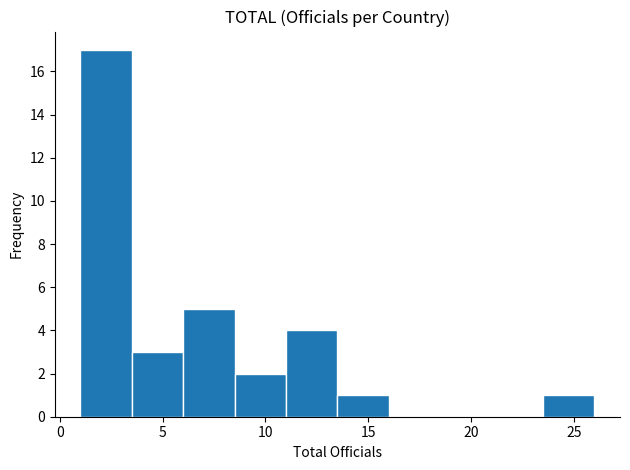

Reading left to right, transcribe this chart: for each bar, give the range it covers on the x-axis and its height. The values are not printed on the chart, so give them approximately, as read against the axis.

1.0 to 3.5: 17
3.5 to 6.0: 3
6.0 to 8.5: 5
8.5 to 11.0: 2
11.0 to 13.5: 4
13.5 to 16.0: 1
16.0 to 18.5: 0
18.5 to 21.0: 0
21.0 to 23.5: 0
23.5 to 26.0: 1